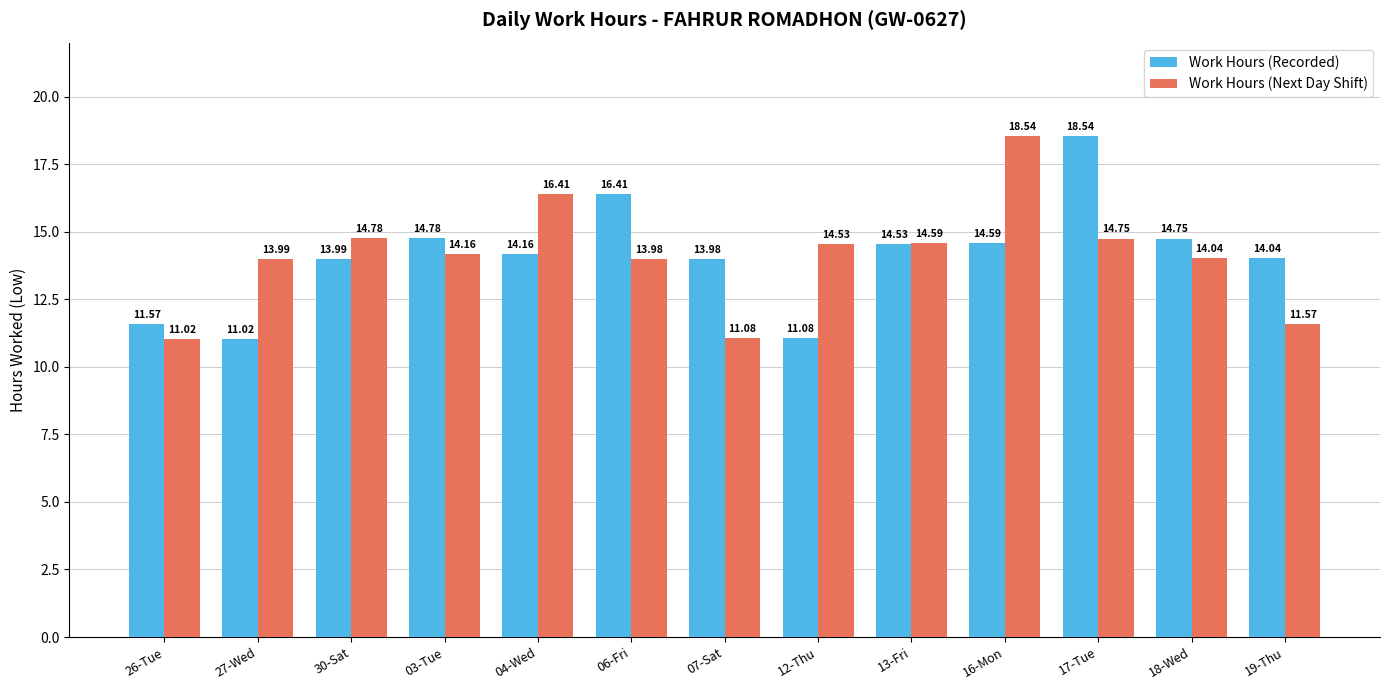

At 12-Thu, list the series in order from smallest to largest.

Work Hours (Recorded), Work Hours (Next Day Shift)